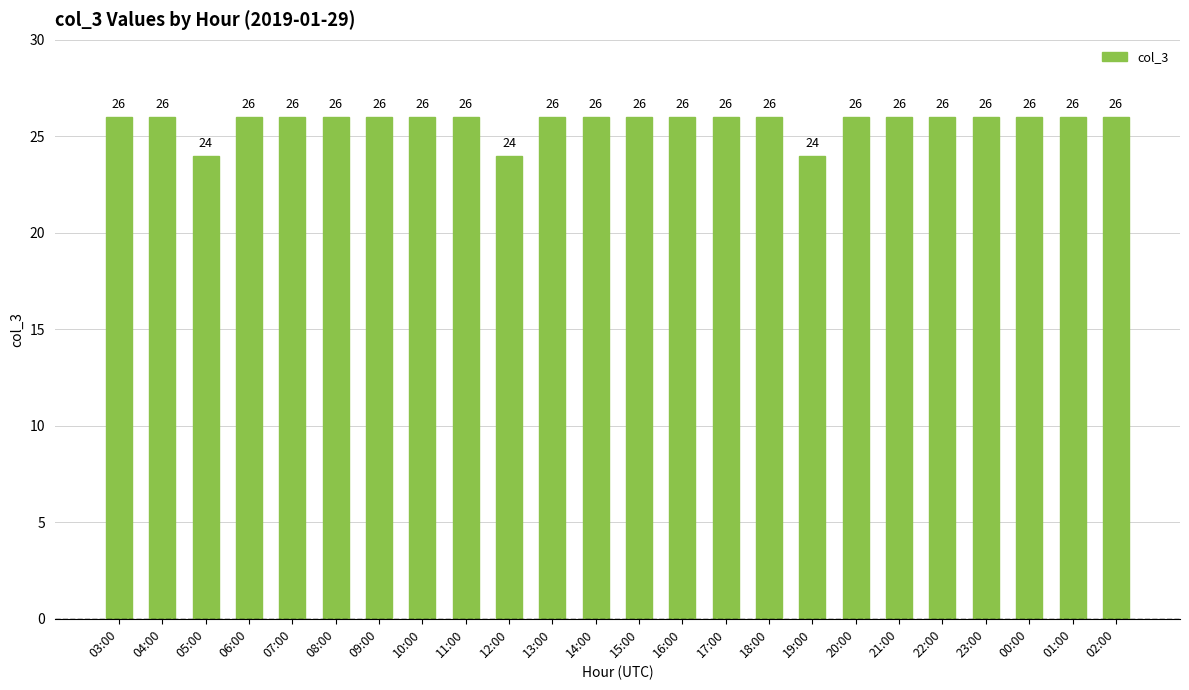

What is the sum of the values at 02:00 and 04:00?

52